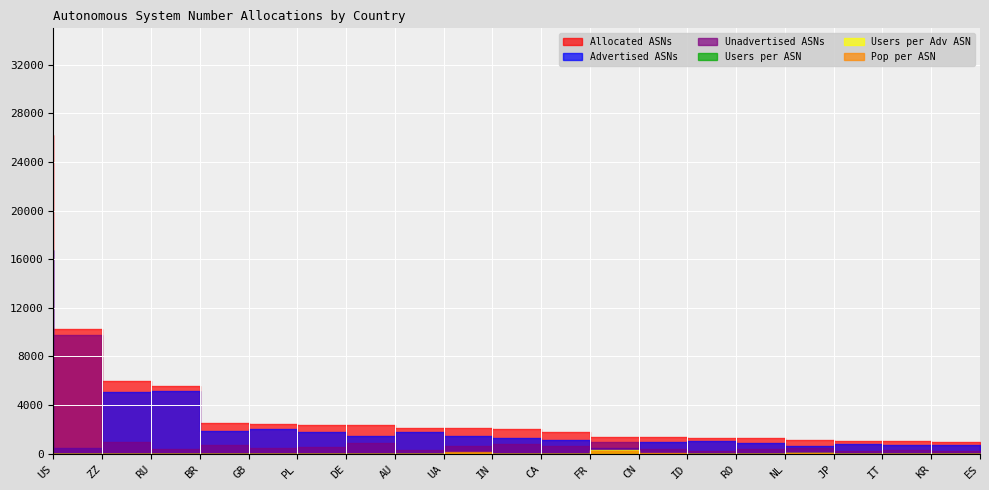

At which category does the chart reach its minimum across all series?

ZZ